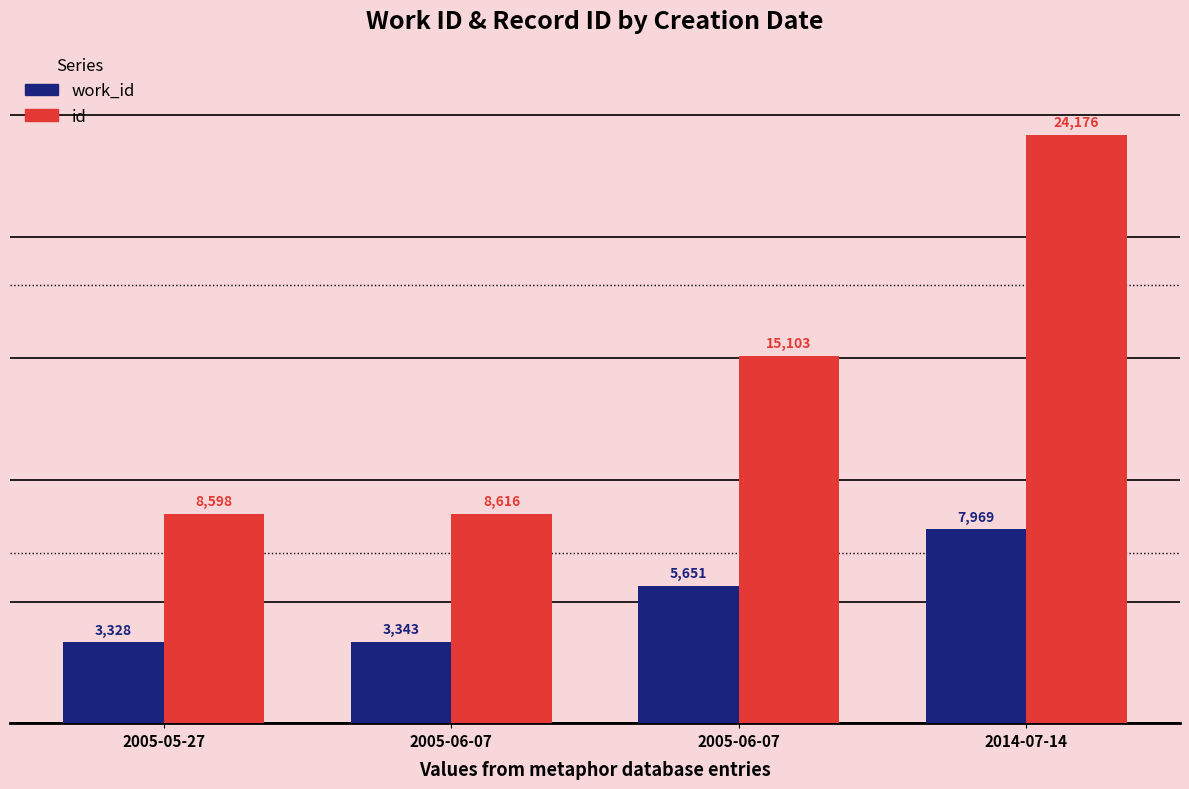

Reading left to right, list all the values displayed in this chart.

work_id: 2005-05-27=3328	2005-06-07=3343	2005-06-07=5651	2014-07-14=7969
id: 2005-05-27=8598	2005-06-07=8616	2005-06-07=15103	2014-07-14=24176